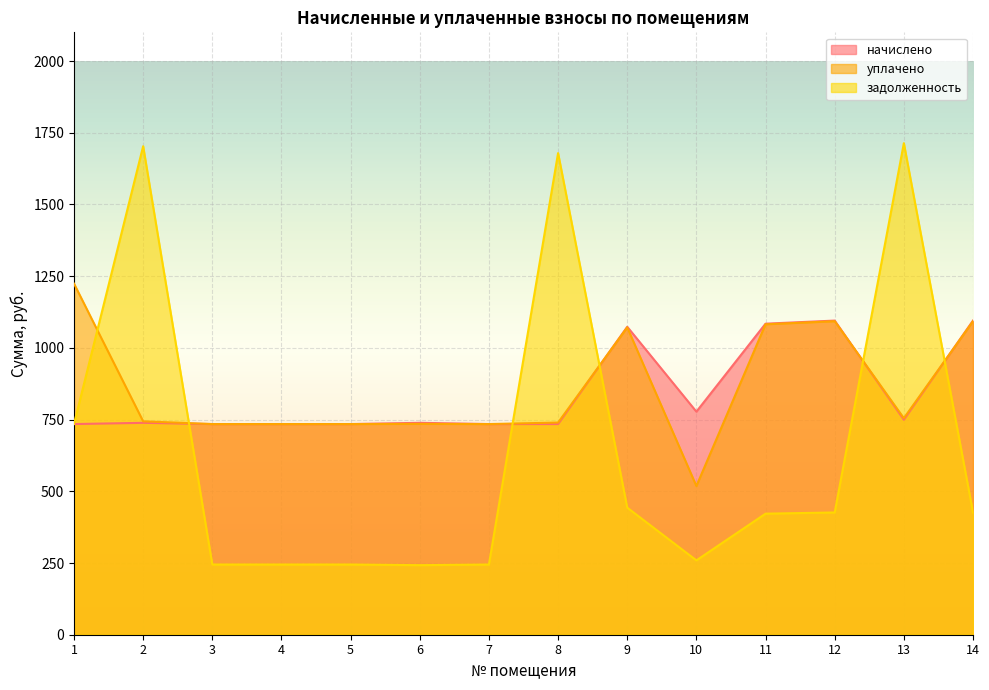

At 11, list the series in order from largest to smallest.

начислено, уплачено, задолженность